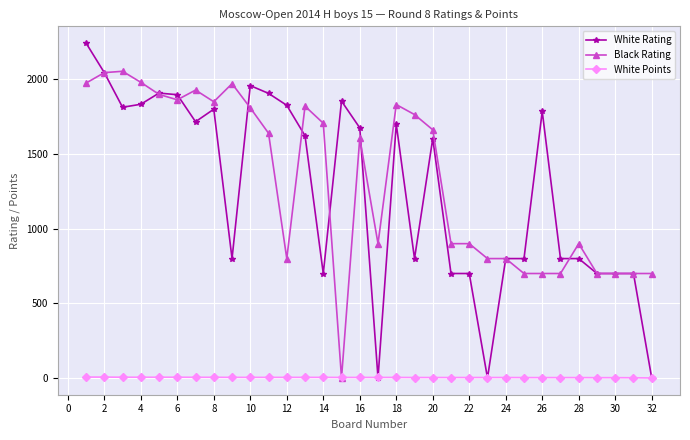

At how many categories does at least one series exceed 1269?

20